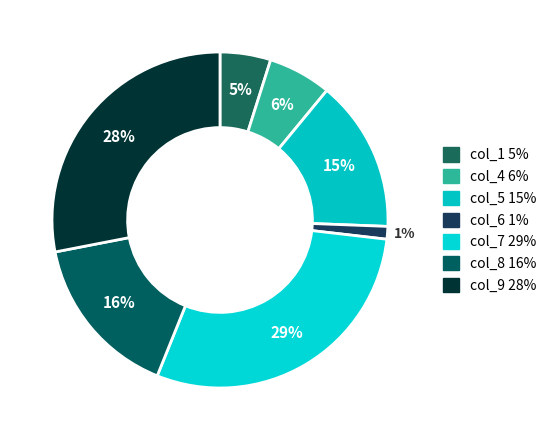

Does col_1 represent more than half of the total?

No